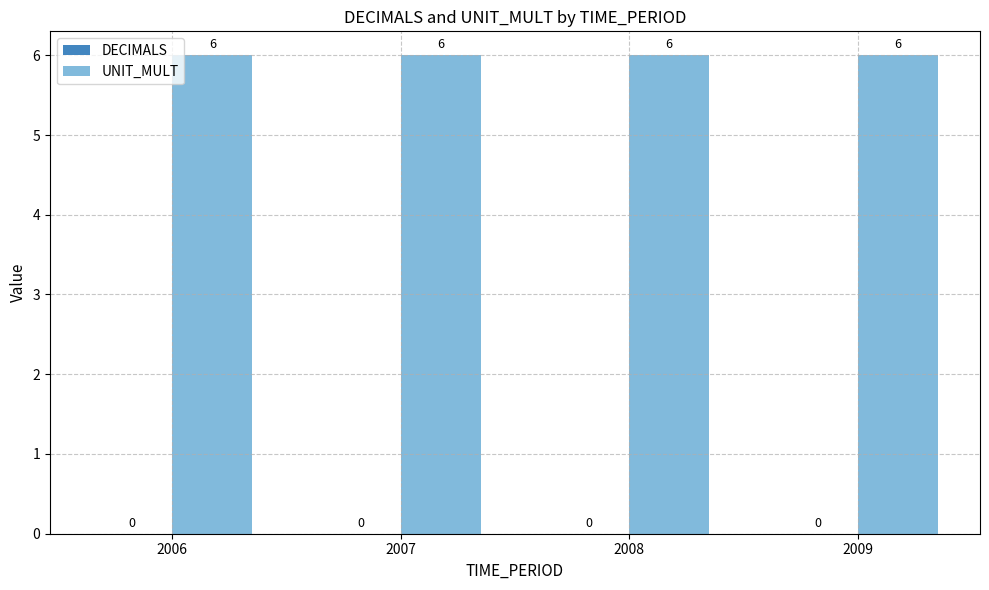

Which series has the widest spread of values?

DECIMALS